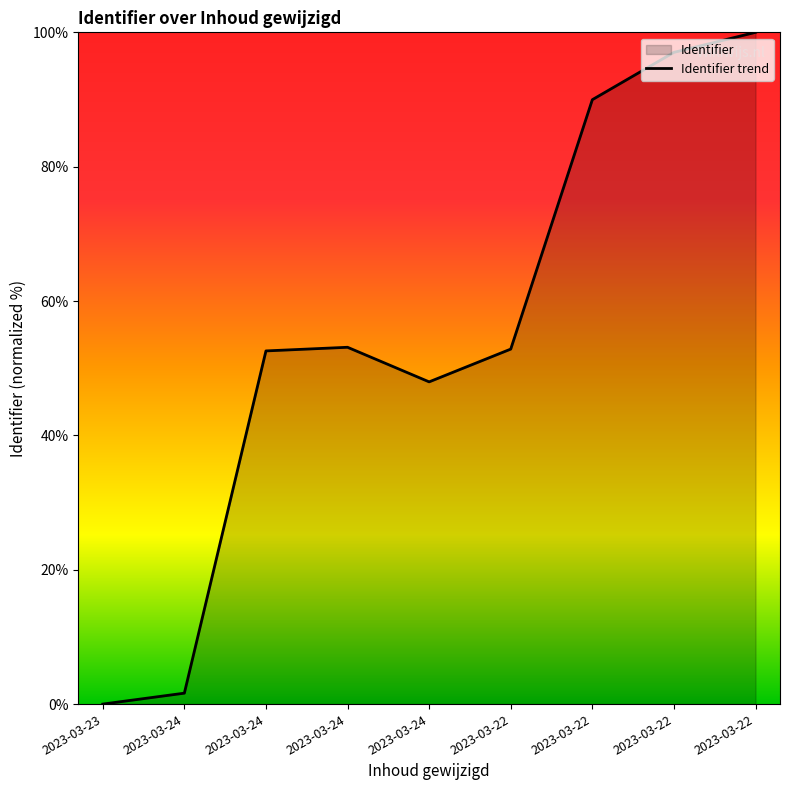

What is the average value?

55.0